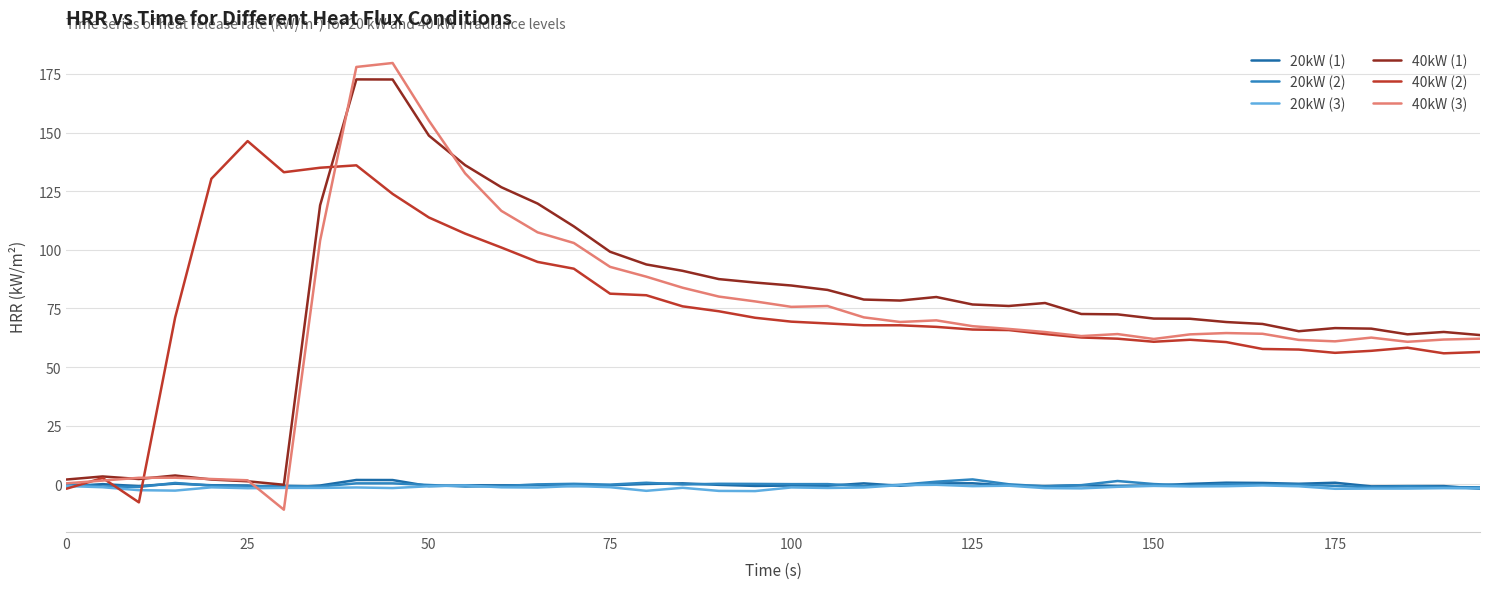

How many lines are shown in the chart?

6